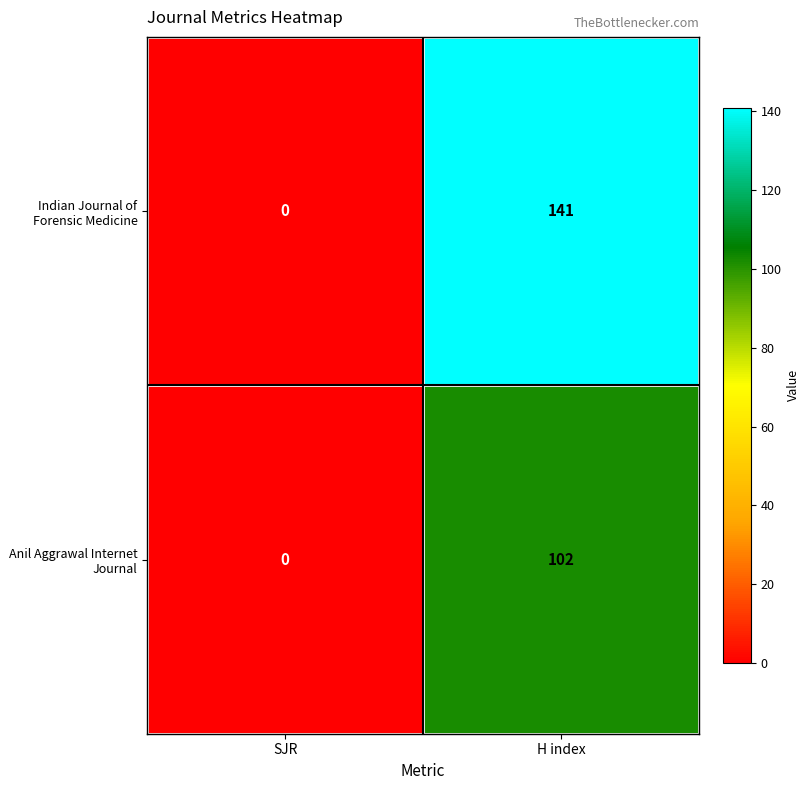

At which label does Anil Aggrawal Internet Journal reach its minimum?

SJR